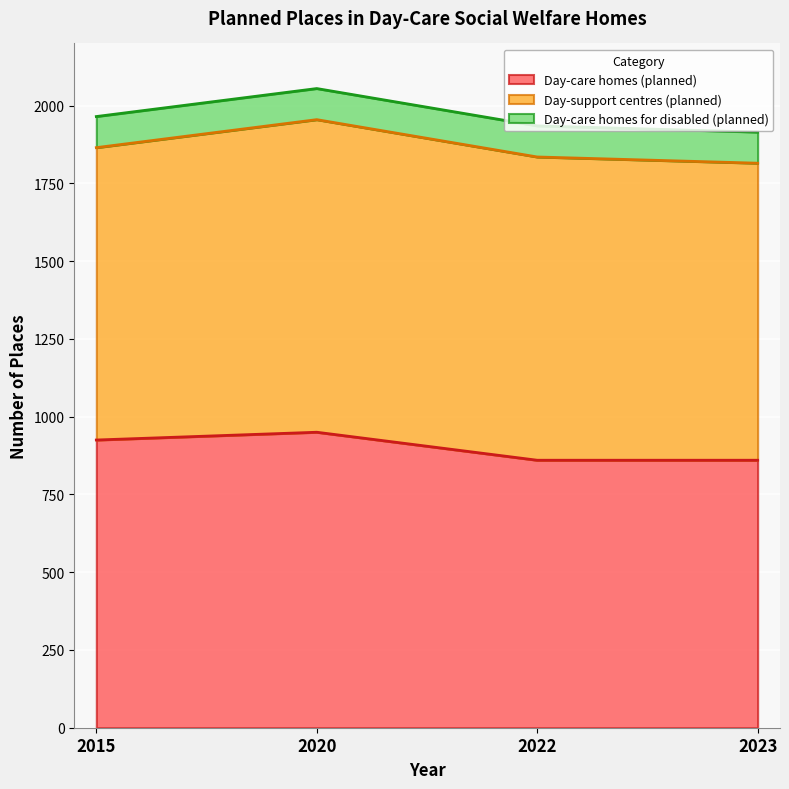

The Day-support centres (planned) series shows 1438 at 2015. True or false?

False